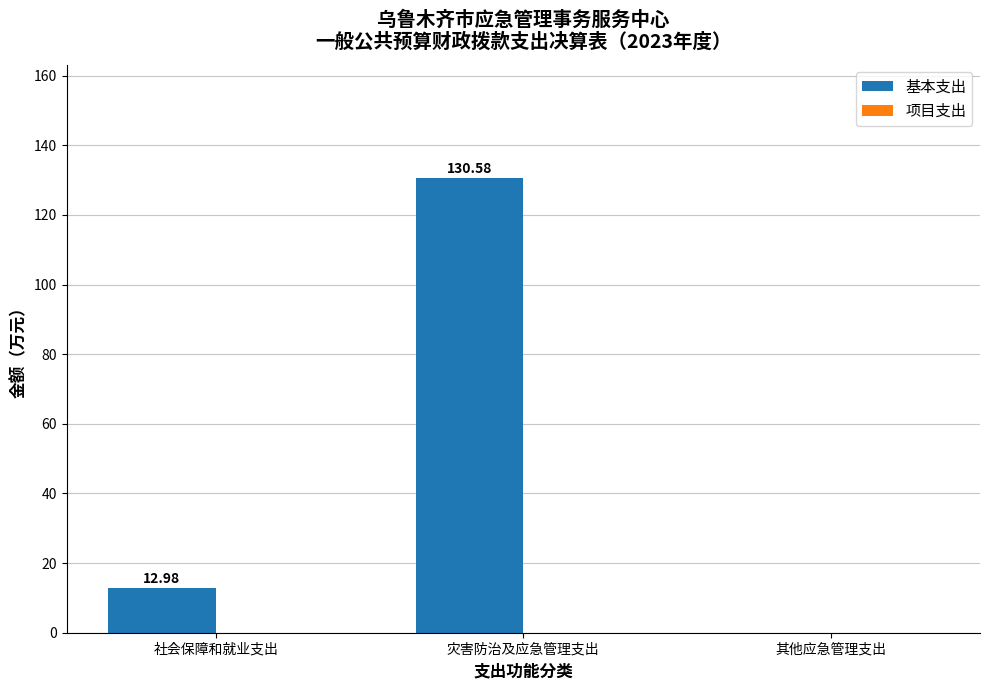

Which has a higher value, 其他应急管理支出 or 社会保障和就业支出?

社会保障和就业支出